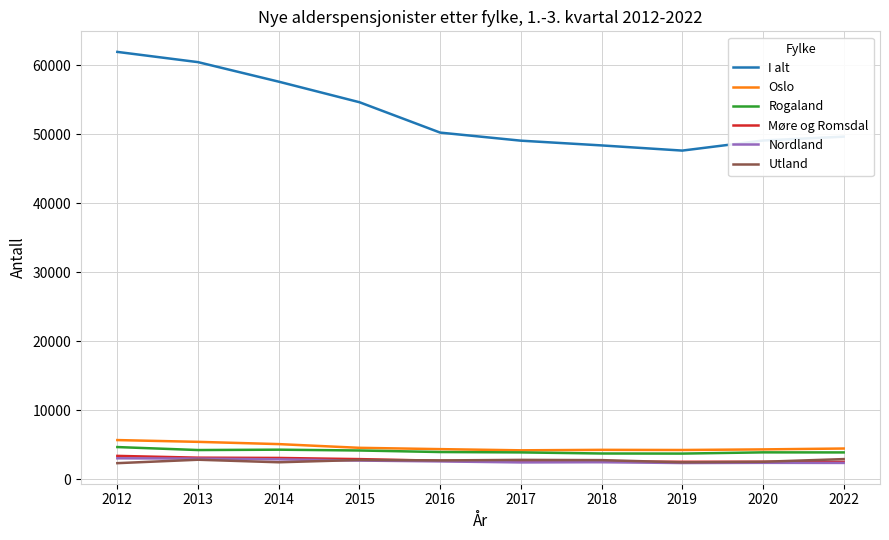

True or false: Rogaland and I alt cross at least once.

False